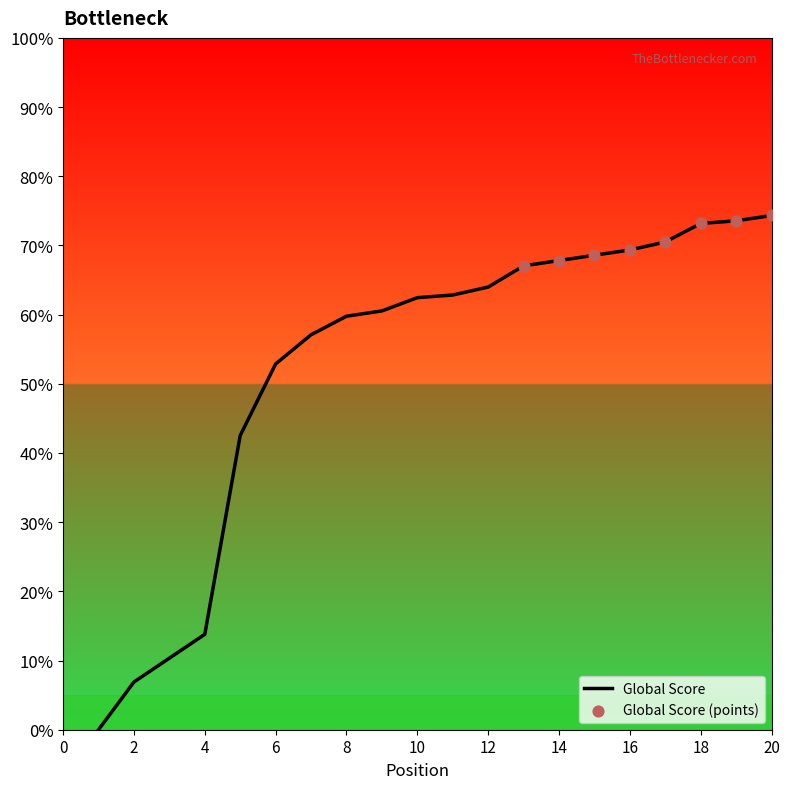

What is the greatest value displayed?

74.3